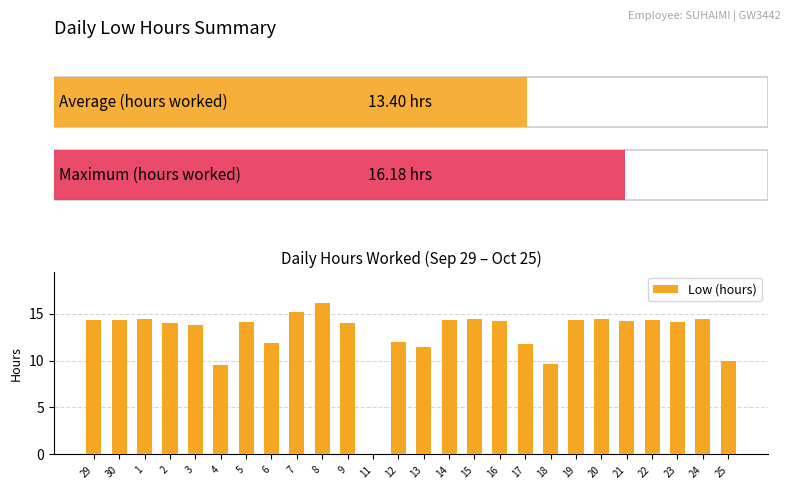

What is the approximate value at 17?

11.7